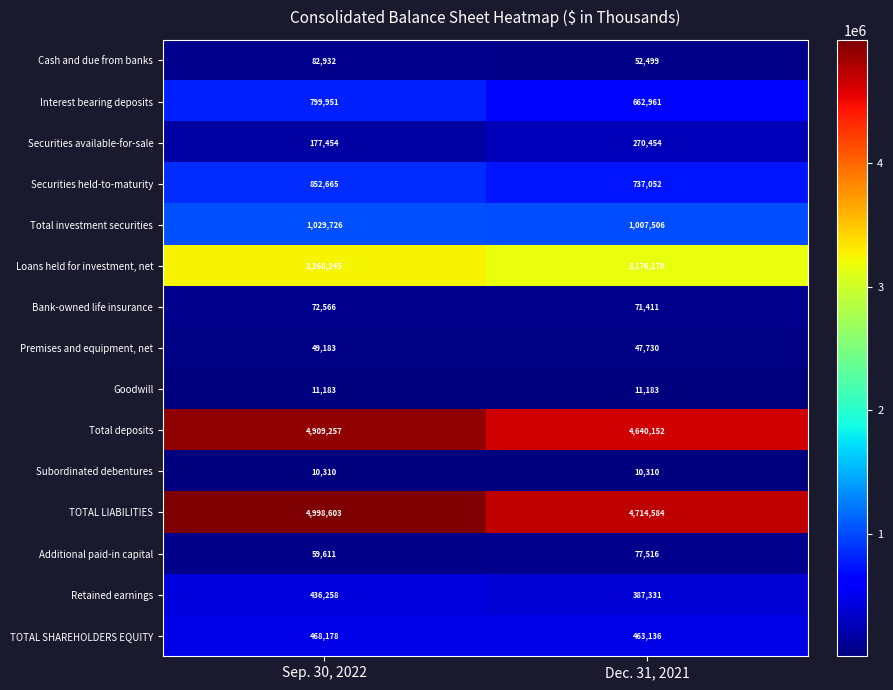

What is the difference between the Bank-owned life insurance values at Sep. 30, 2022 and Dec. 31, 2021?

1155